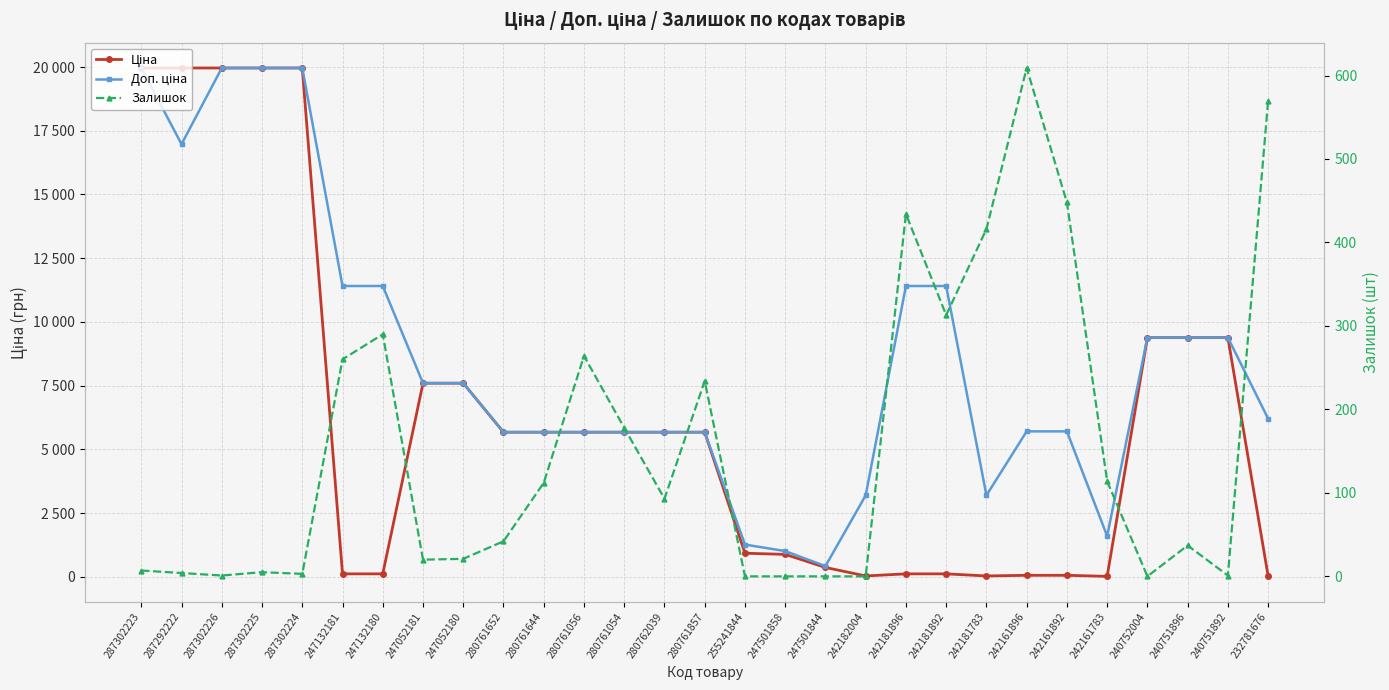

In Залишок, how many points are lower than both neighbors (excluding endpoints)?

7